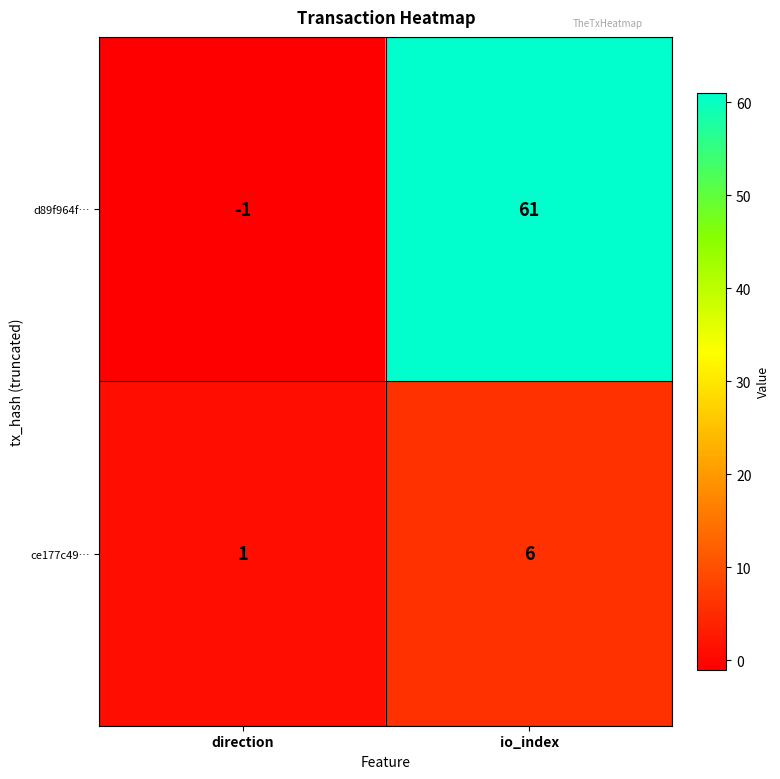

What is the sum of all ce177c49… values?

7